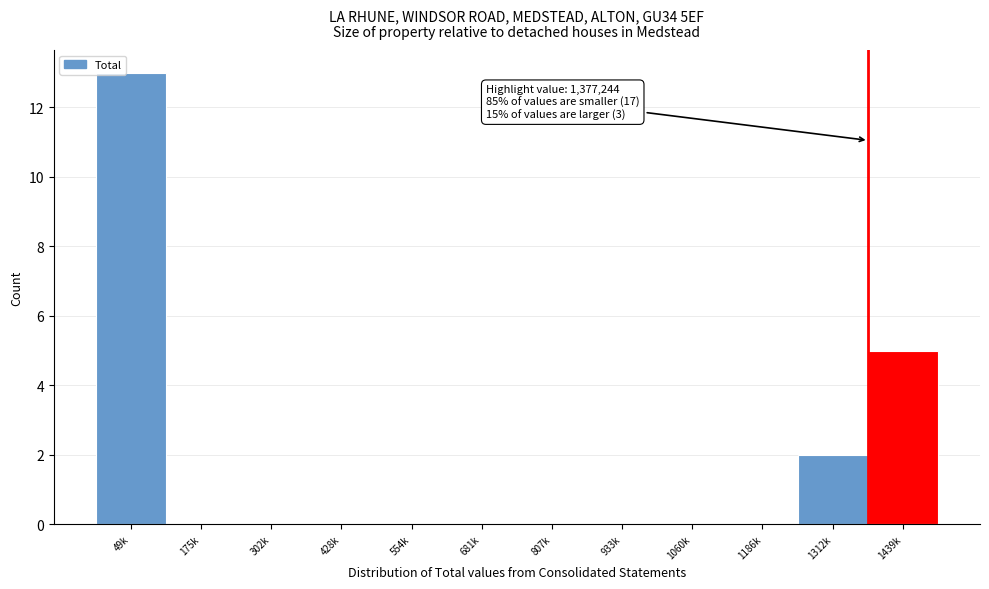

Reading right to left, extract all data points from this chart.

1439k=5	1312k=2	1186k=0	1060k=0	933k=0	807k=0	681k=0	554k=0	428k=0	302k=0	175k=0	49k=13